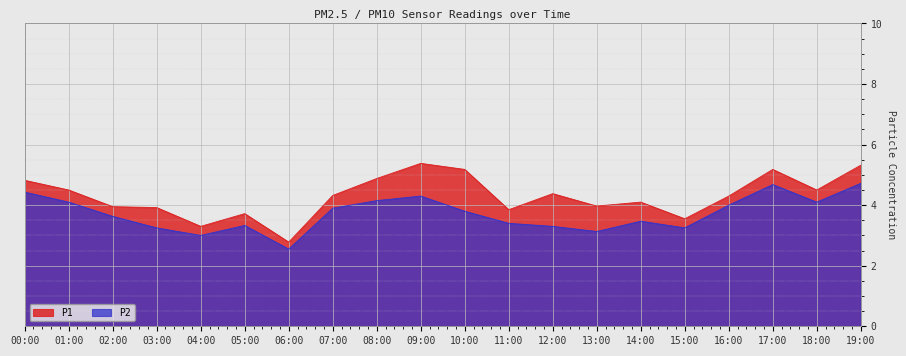

In P2, how many points are higher than both neighbors (excluding endpoints)?

4